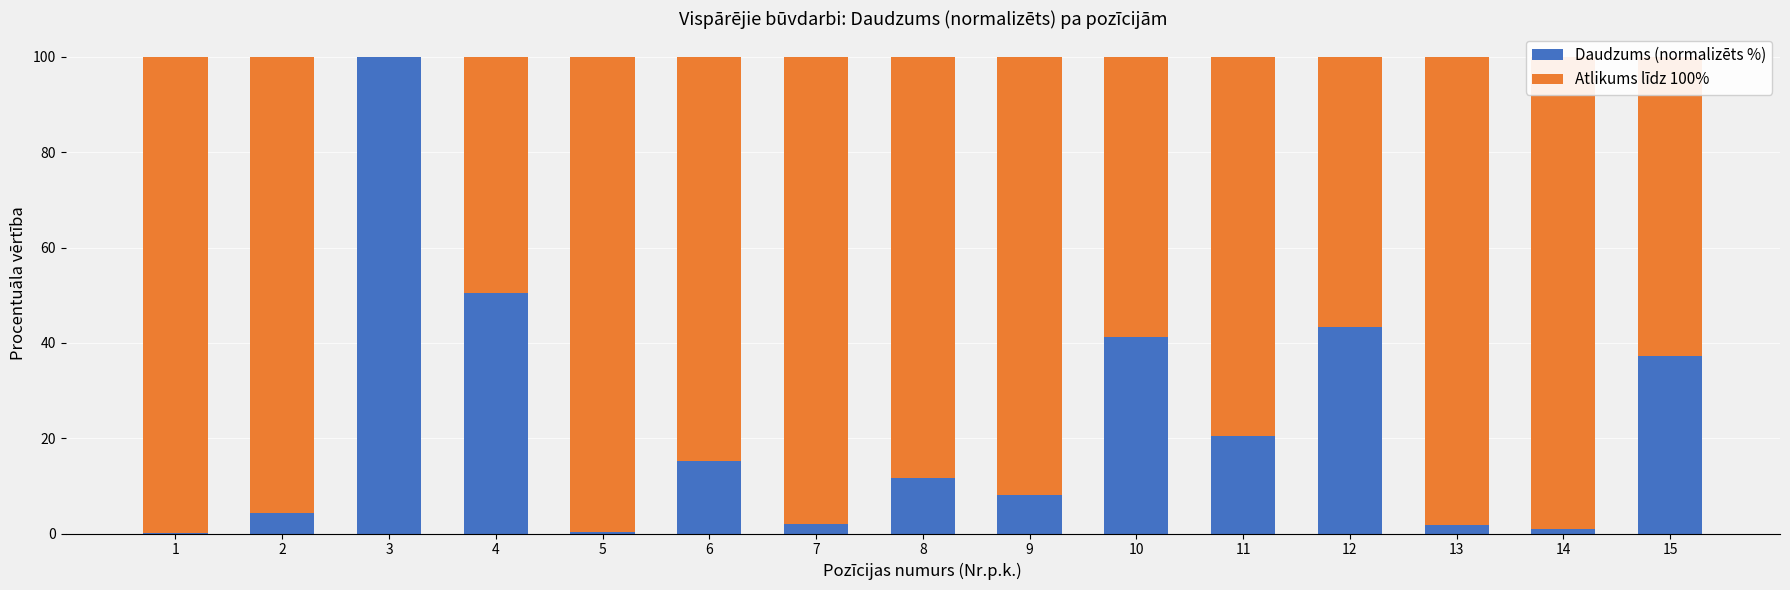

What is the sum of all Daudzums (normalizēts %) values?

337.2